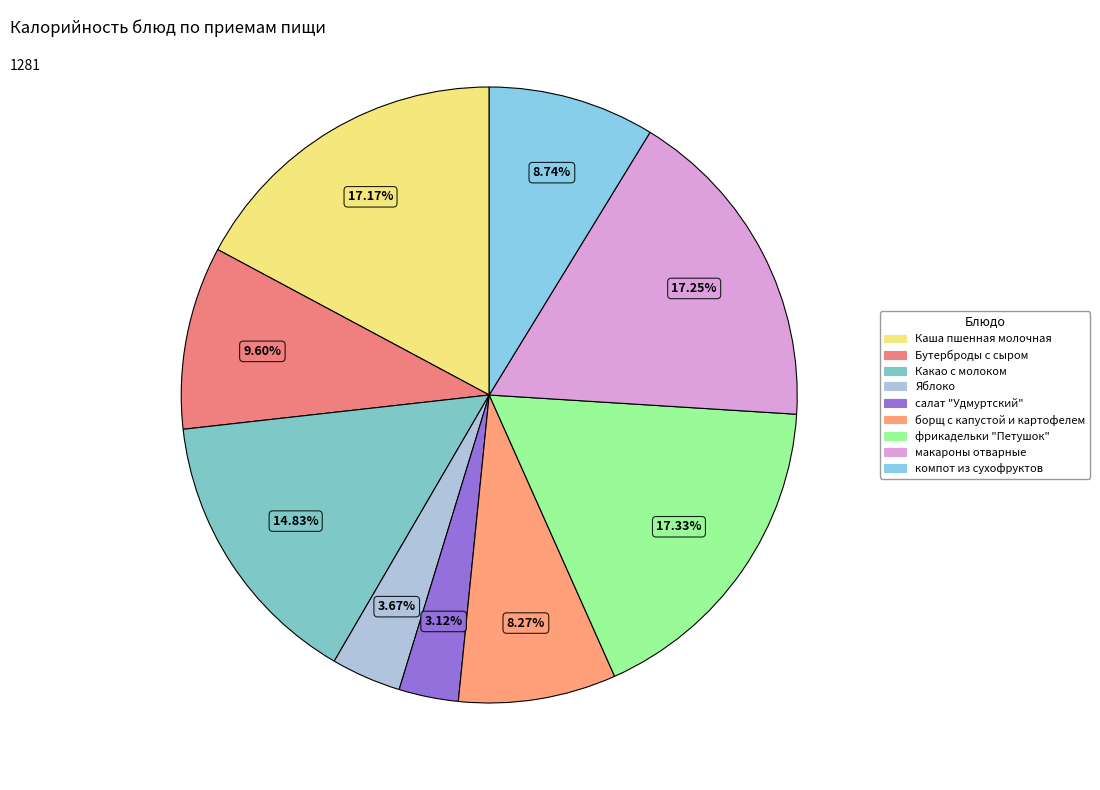

To the nearest percent, what portion does салат "Удмуртский" represent?

3%